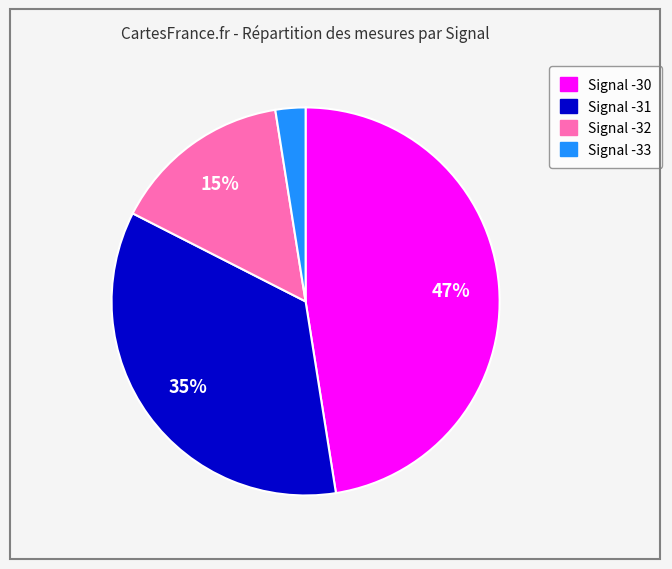

Count the number of slices in the pie.

4